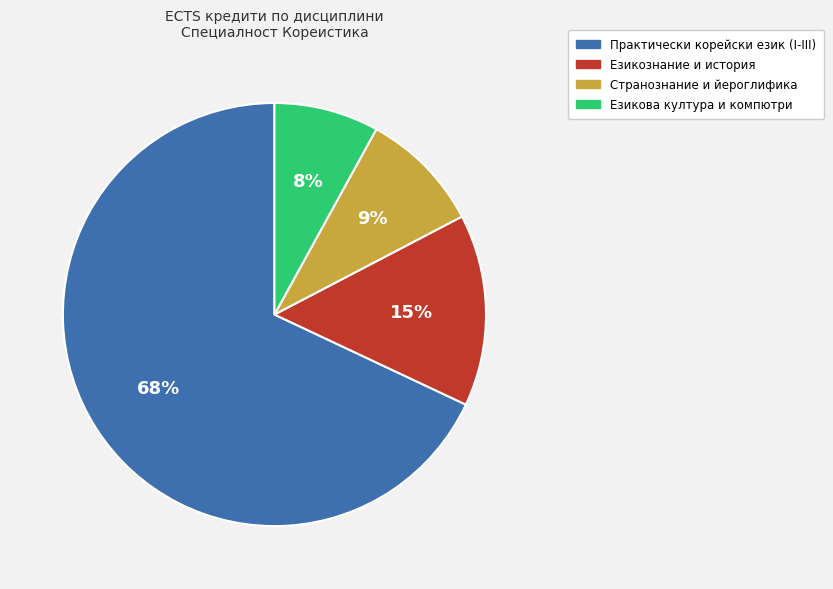

To the nearest percent, what is the average slice percentage?

25%